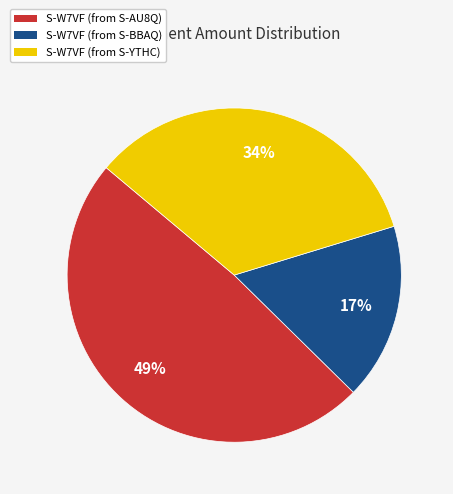

Is it true that S-W7VF (from S-BBAQ) is 17% of the pie?

True